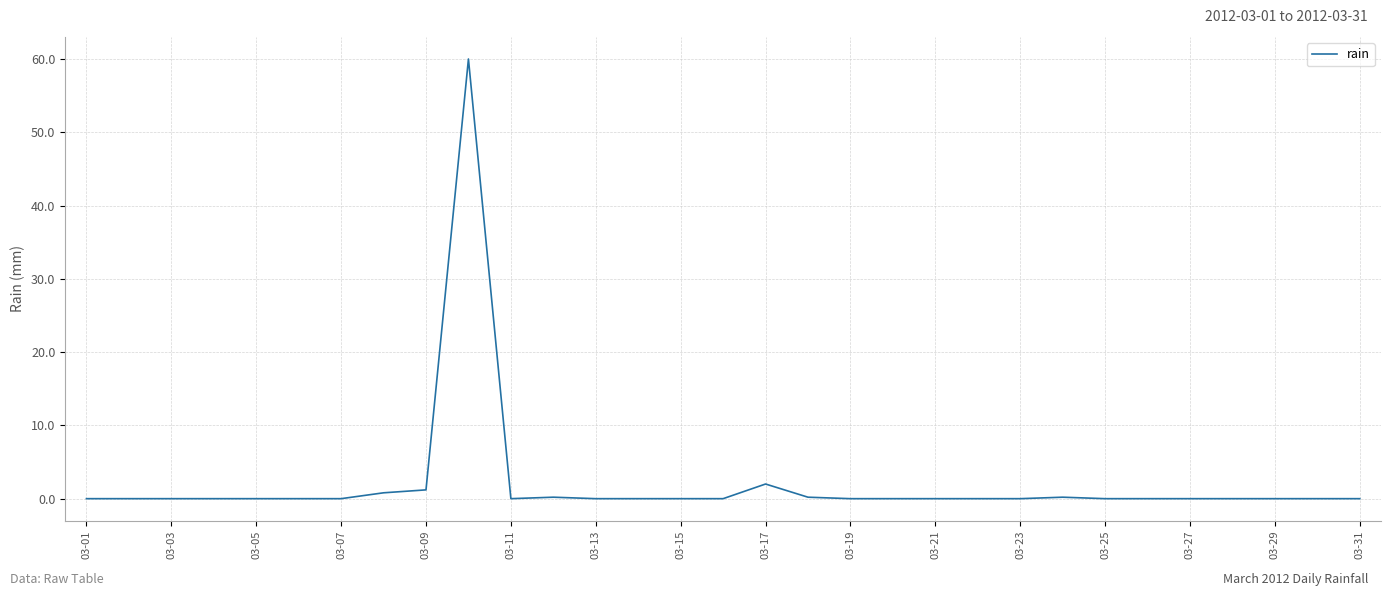

Is this an area chart (filled region under the line)?

No